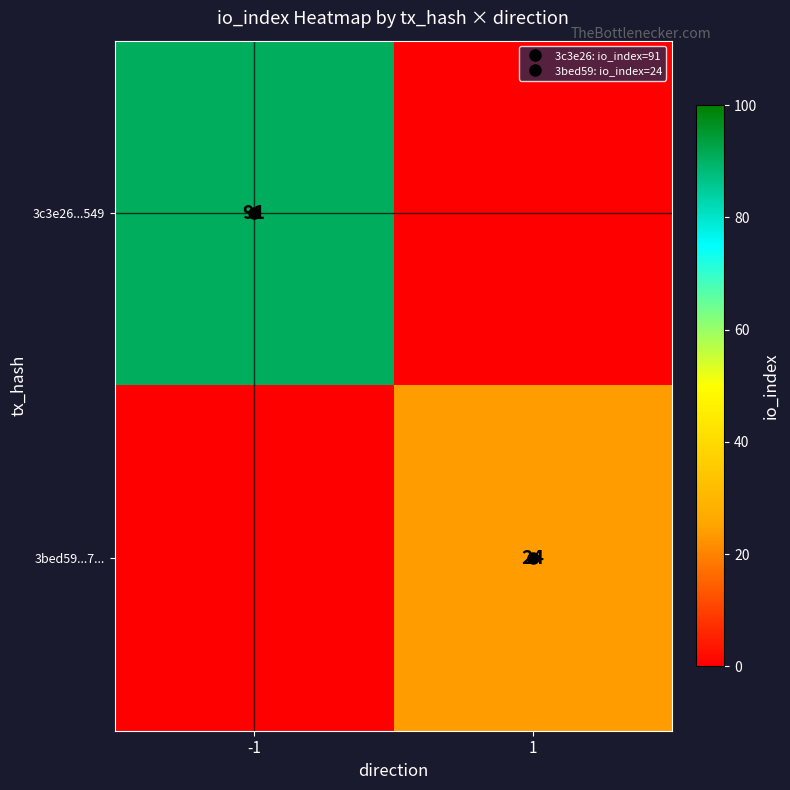

Which series has the largest total across all categories?

3c3e26...549